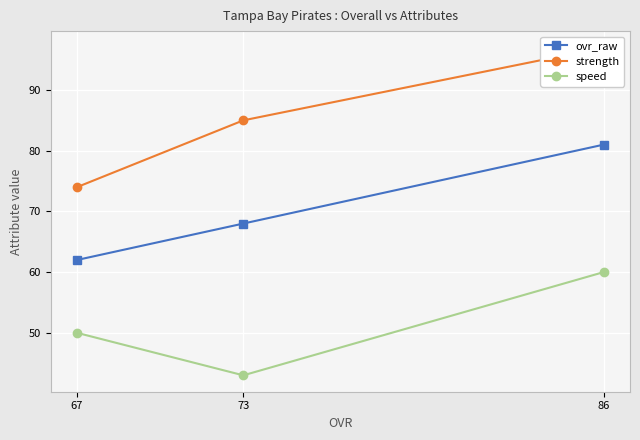

Which series has the widest spread of values?

strength